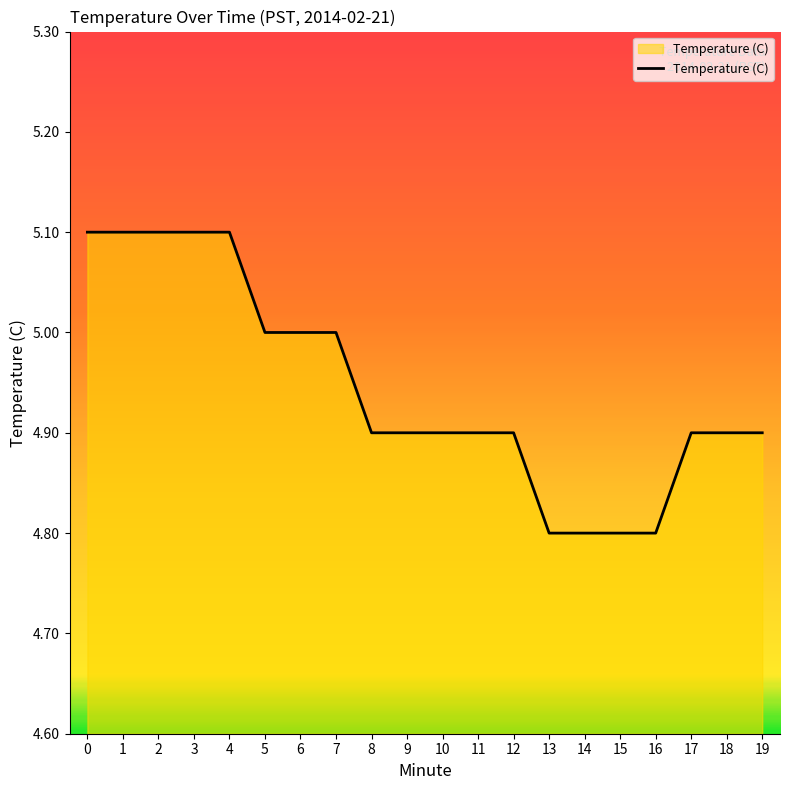

Is it true that the value at 17 is 1.9?

False